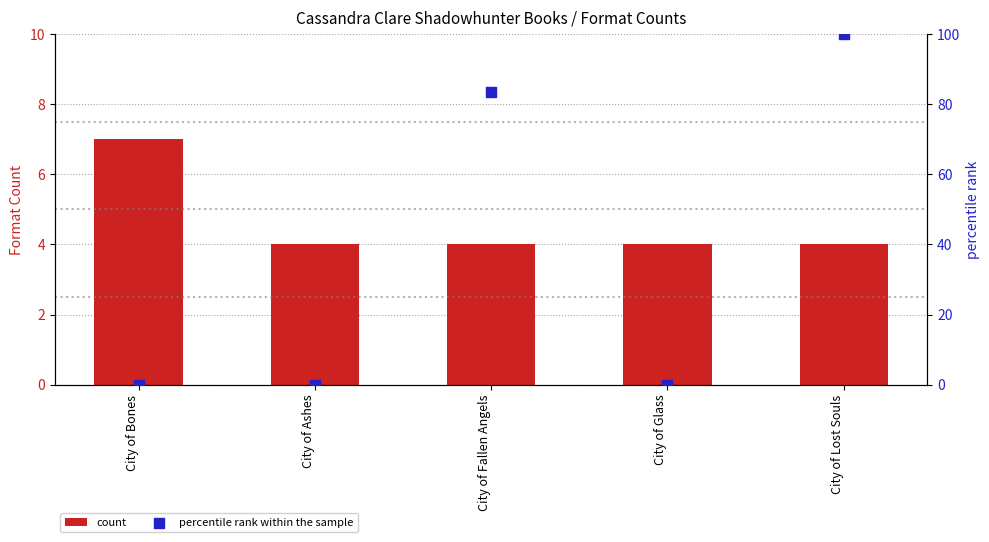

Which series contains the lowest Y value?

percentile rank within the sample